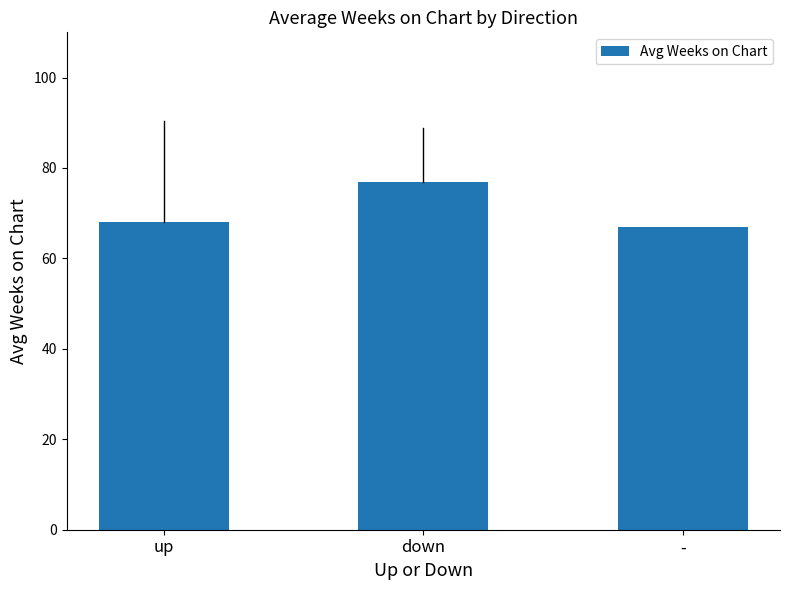

What is the label of the 3rd bar from the right?

up